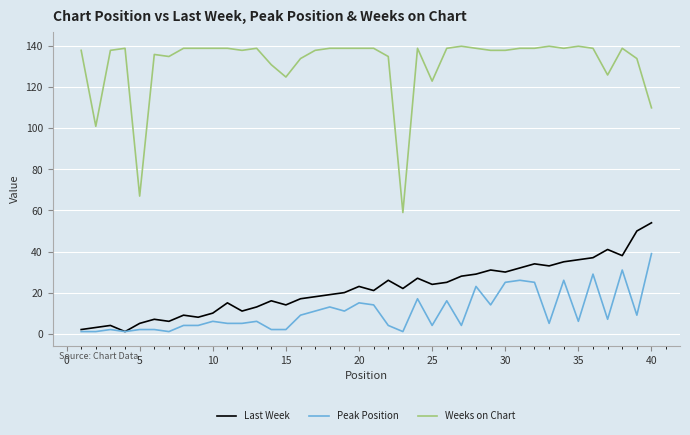

Which series has the widest spread of values?

Weeks on Chart